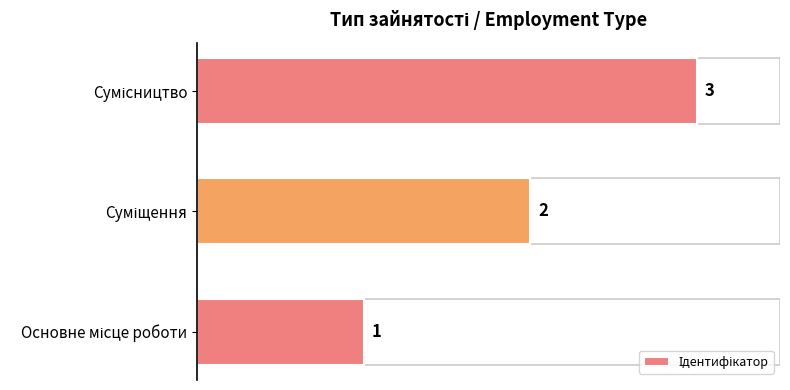

Does the chart contain any negative values?

No